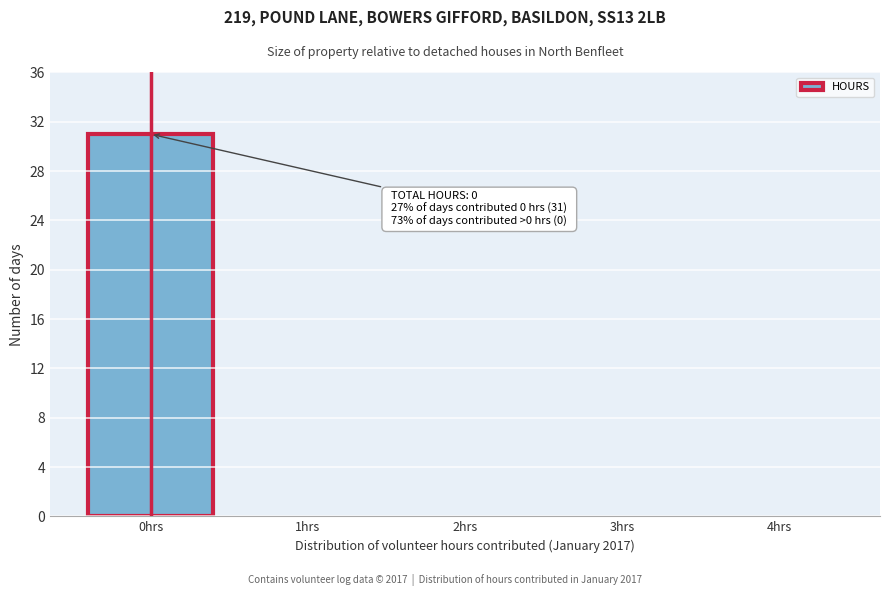

Which range on the x-axis has the tallest bar?

-0.5 to 0.5